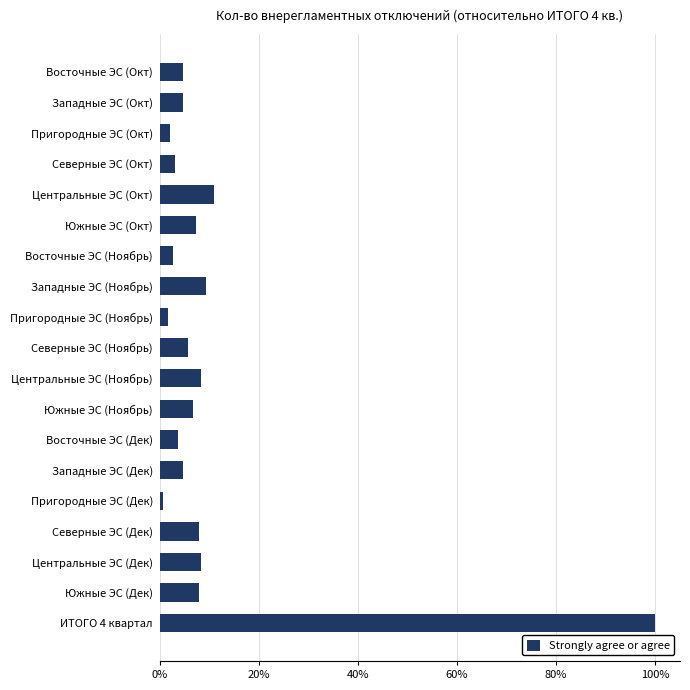

Which has a higher value, Северные ЭС (Дек) or Северные ЭС (Окт)?

Северные ЭС (Дек)